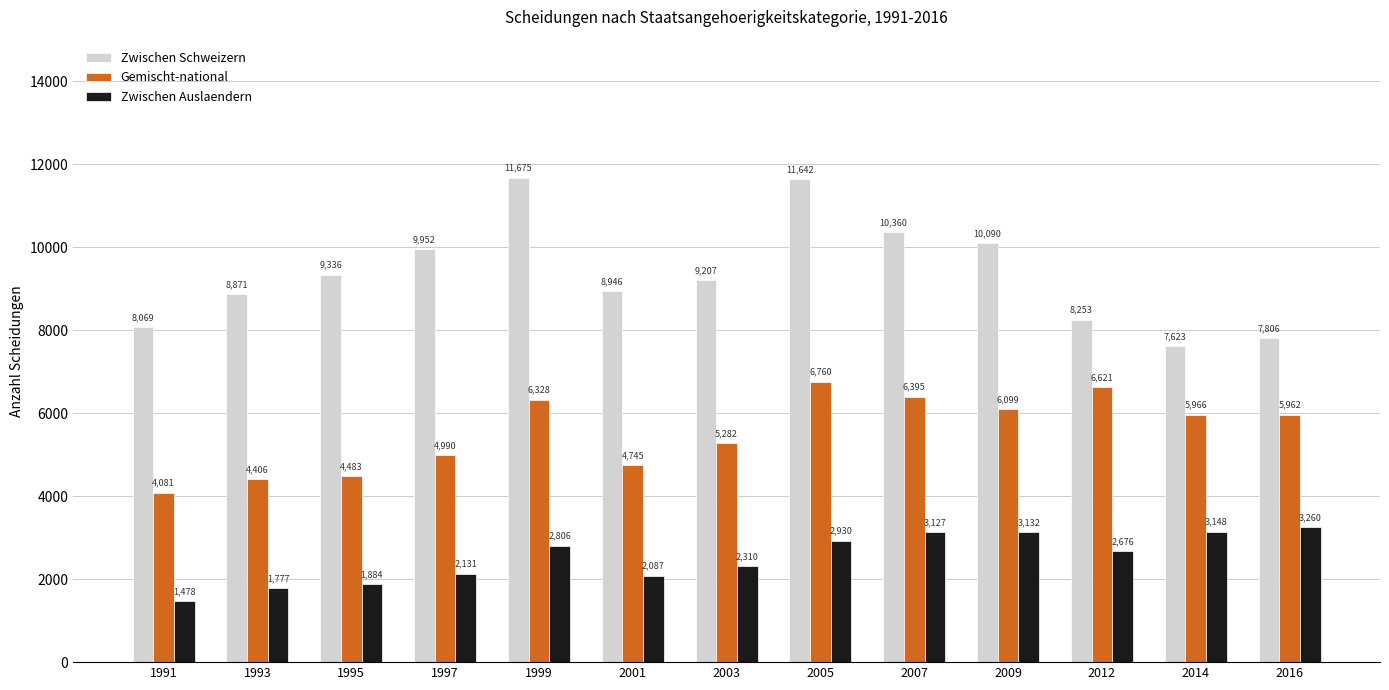

Are the bars horizontal?

No